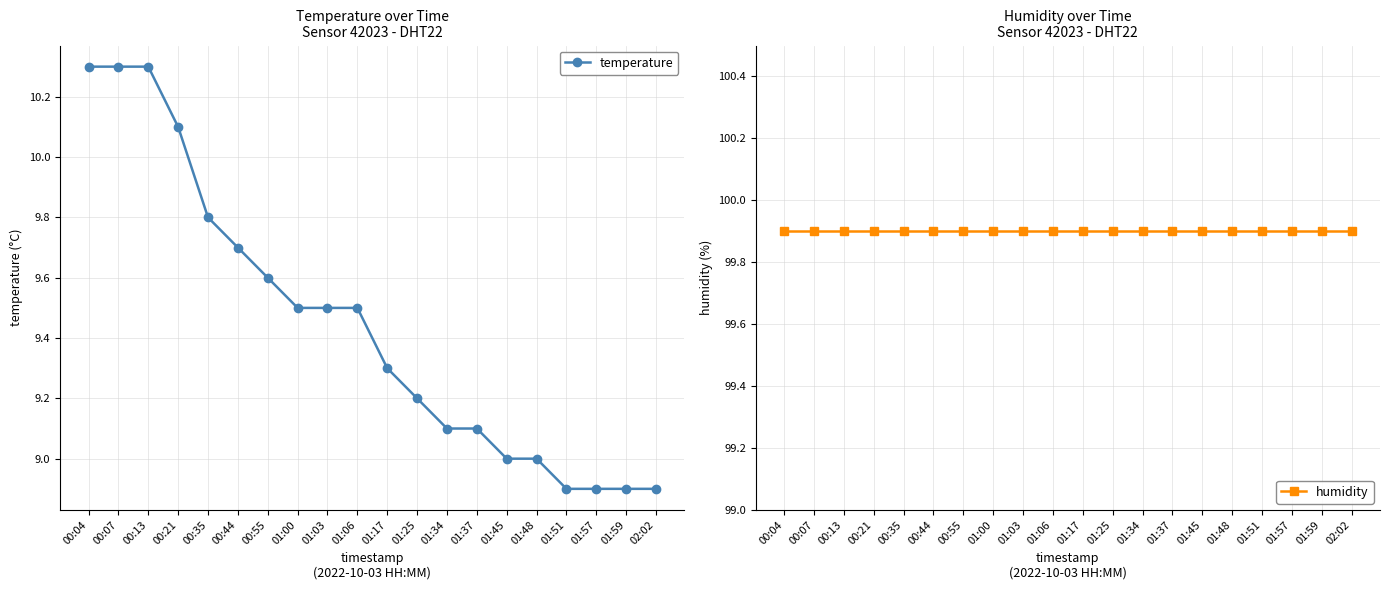

Does the chart have visible grid lines?

Yes